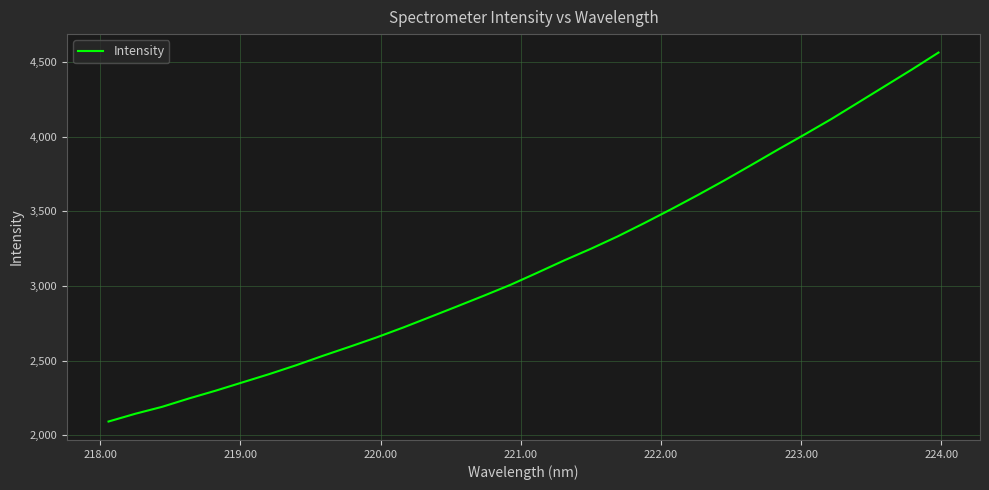

What is the minimum value shown in the chart?

2091.1